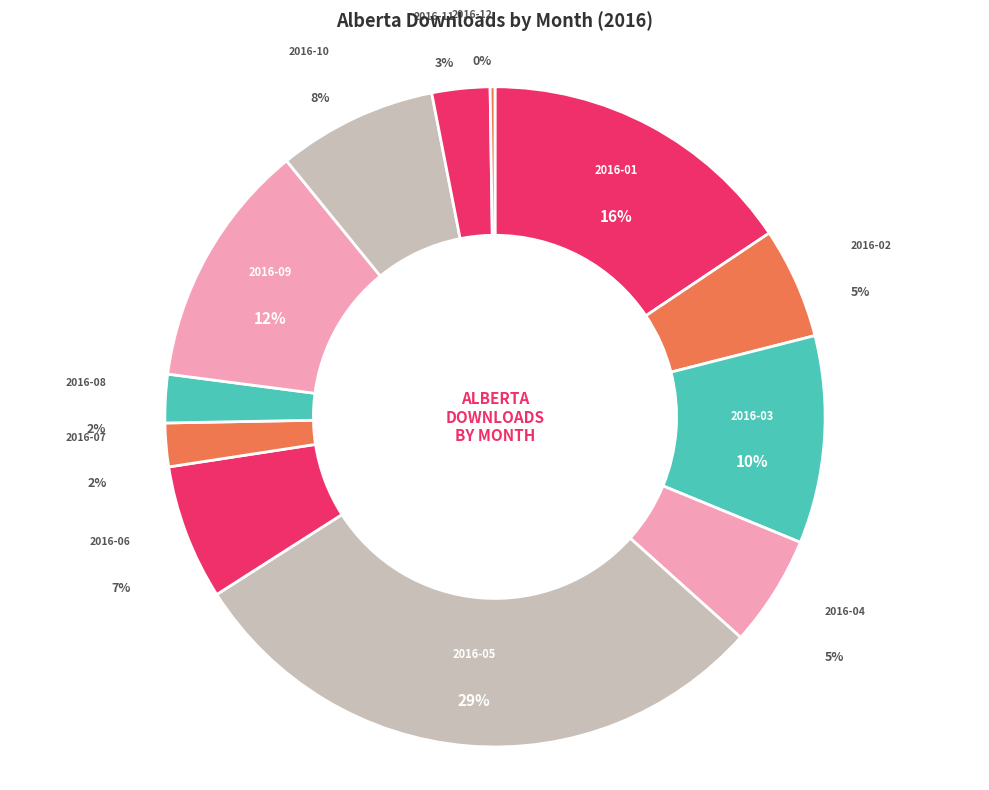

Which has a higher value, 2016-08 or 2016-09?

2016-09